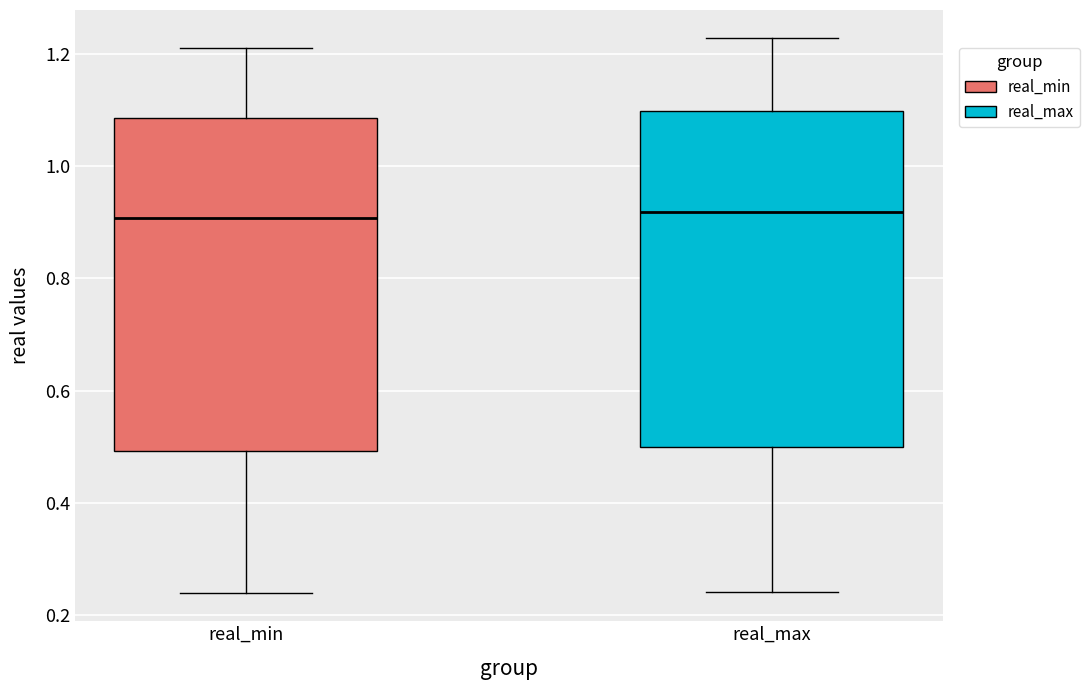

Reading left to right, transcribe this box plot: for each box, give where its median line is, the range the box spans, and where its two whiskers end, as read against the y-axis. The values are not printed on the chart, so give them approximately, as read against the axis.

real_min: median 0.90, box 0.50 to 1.08, whiskers 0.24 to 1.20
real_max: median 0.92, box 0.50 to 1.10, whiskers 0.24 to 1.22